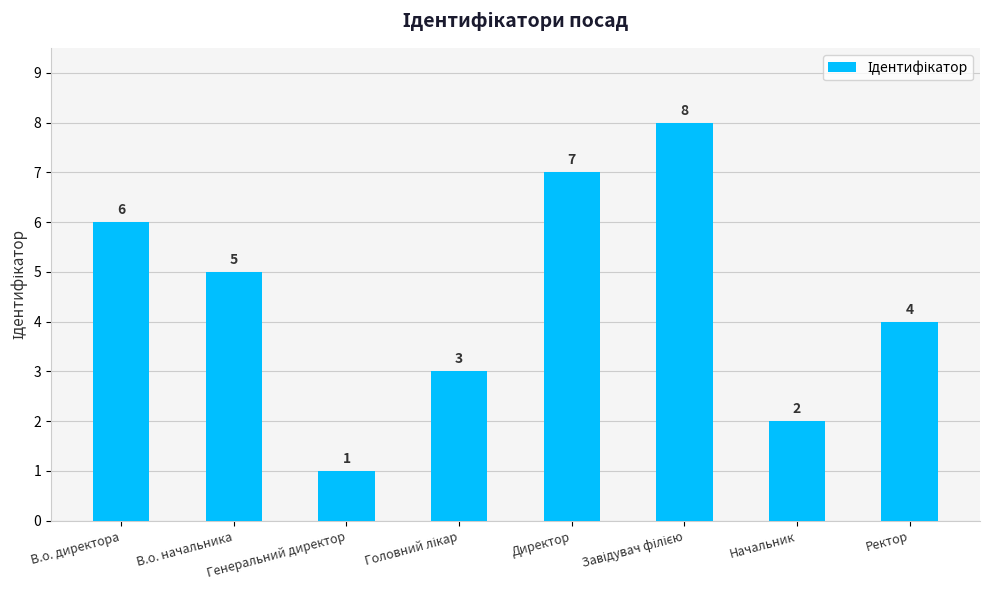

What is the sum of all values?

36